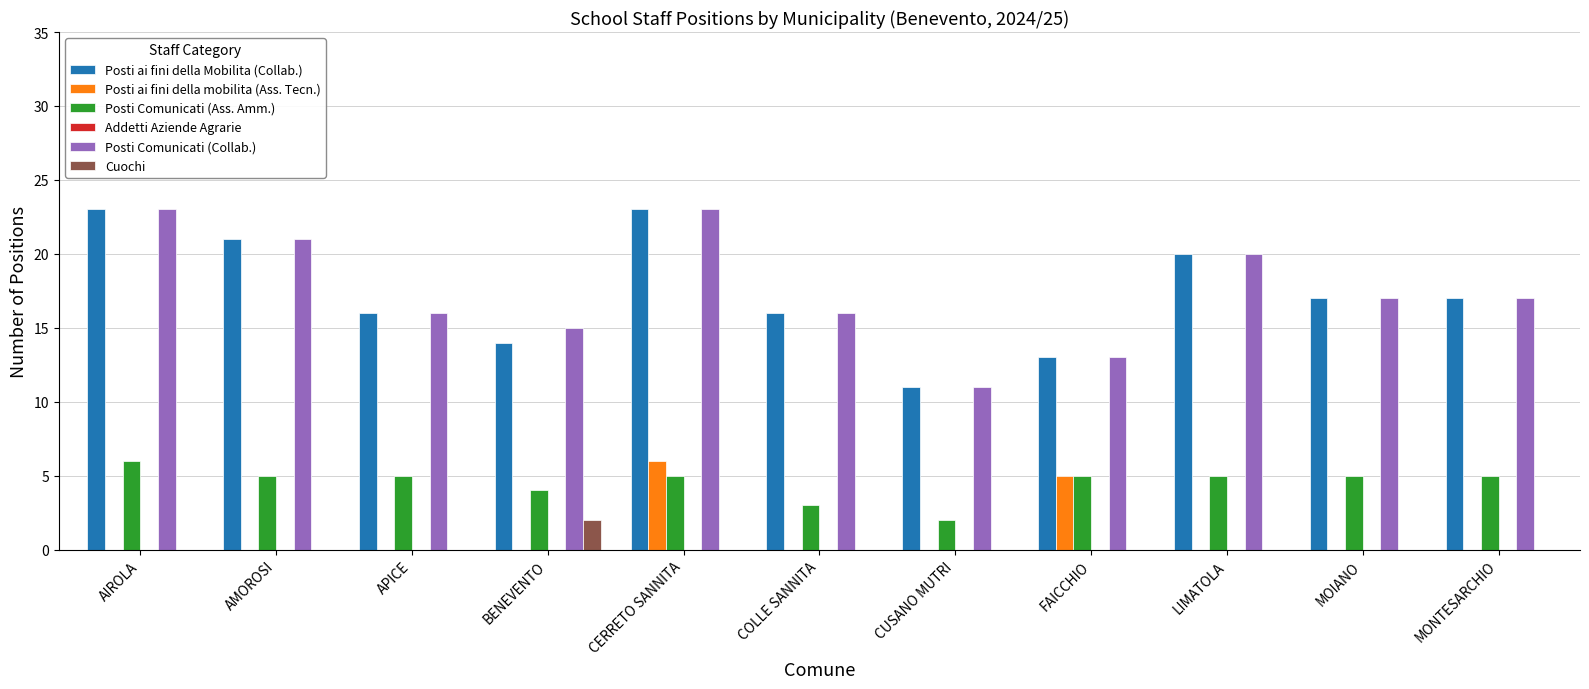

At which category is the sum across all series the highest?

CERRETO SANNITA